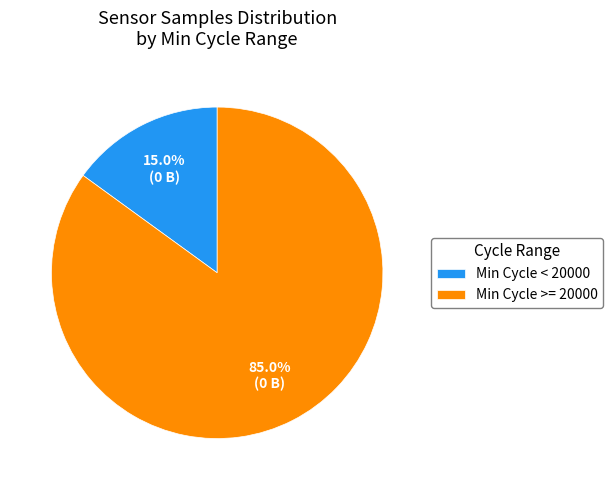

To the nearest percent, what is the average slice percentage?

50%